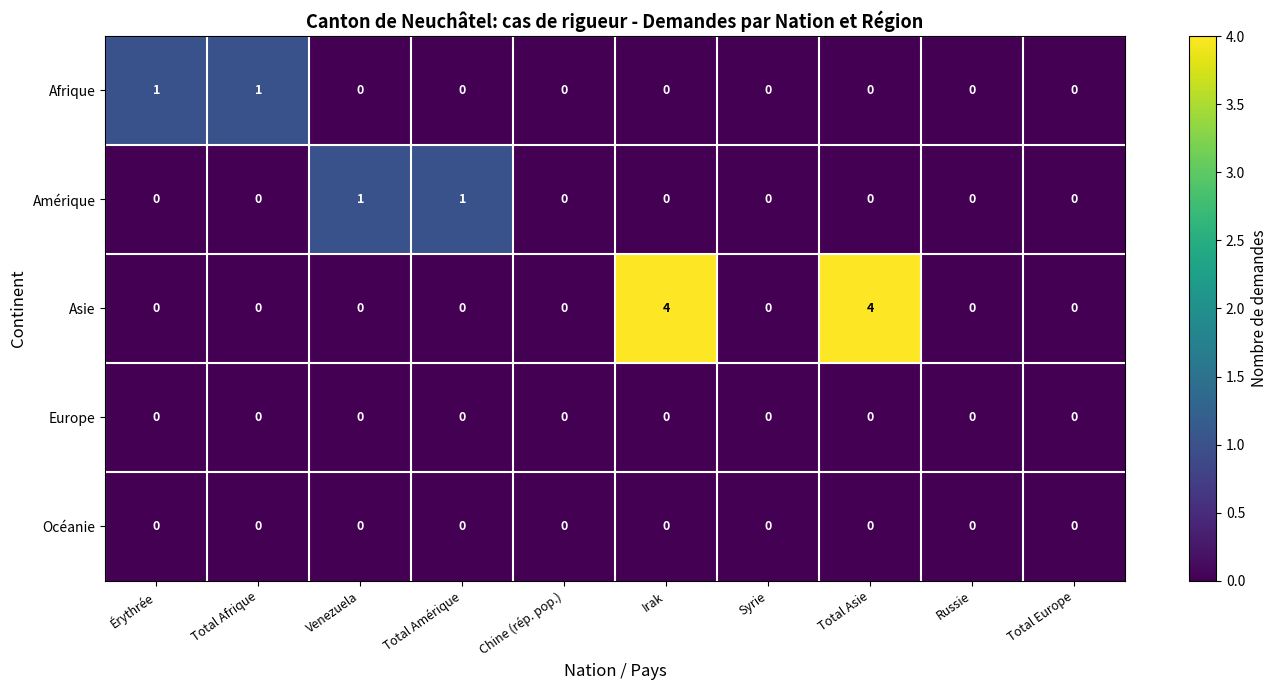

Between Venezuela and Russie, which series saw the biggest shift?

Amérique